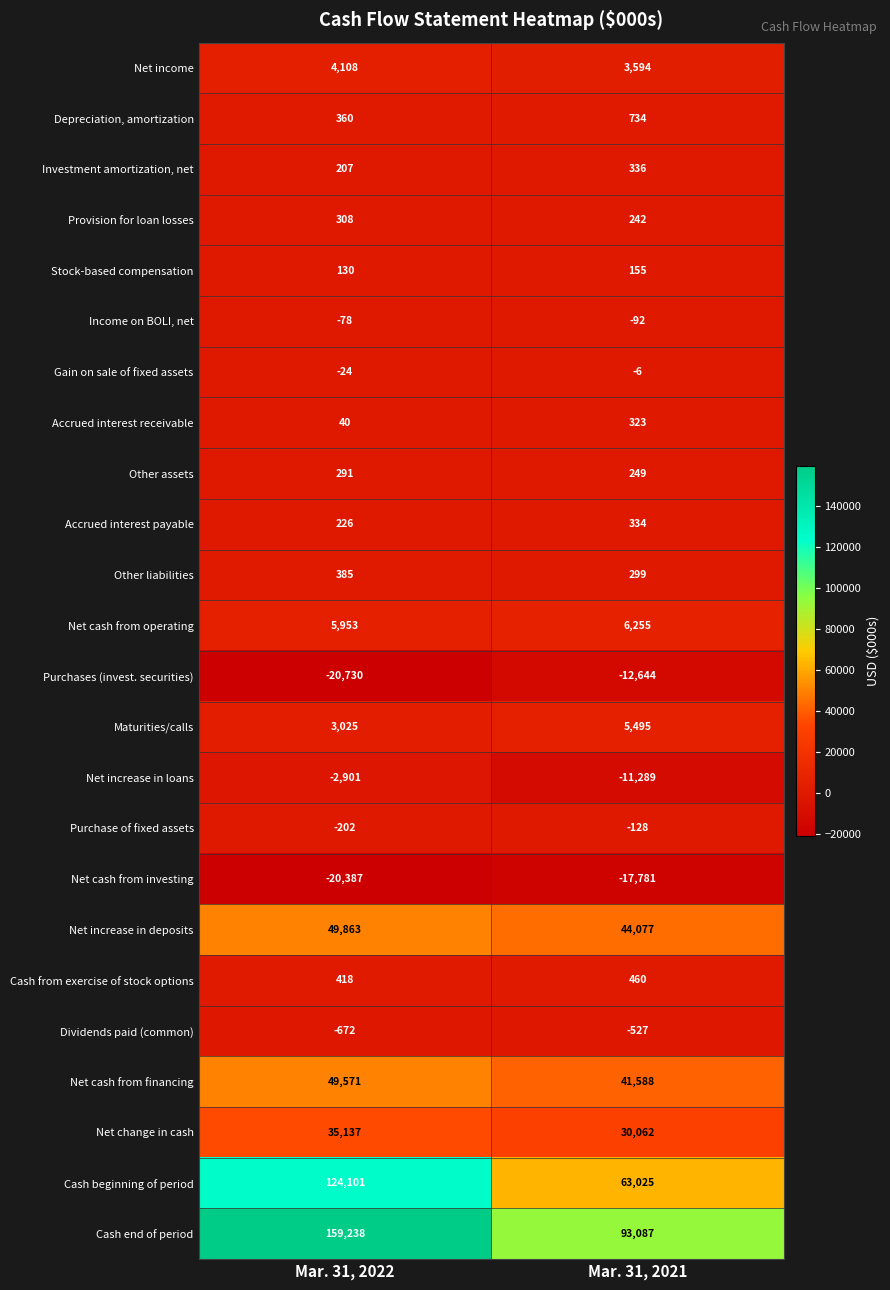

What is the difference between the maximum and minimum values in the Maturities/calls series?

2470